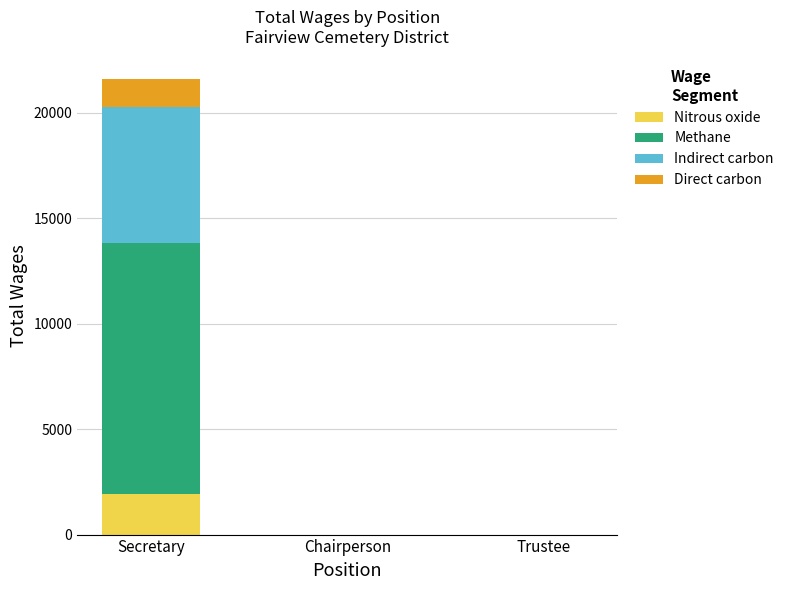

What is the highest value of the Nitrous oxide series?

1942.6